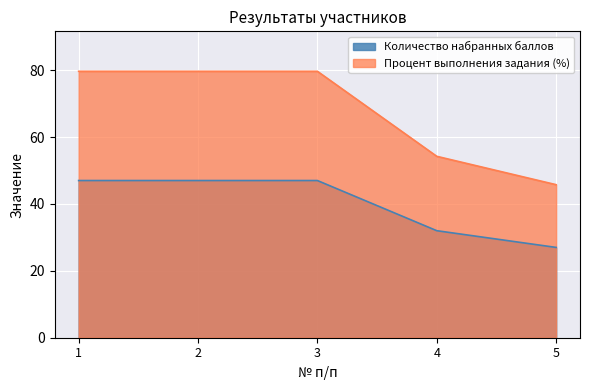

What value does the Процент выполнения задания (%) series have at 2?

79.7